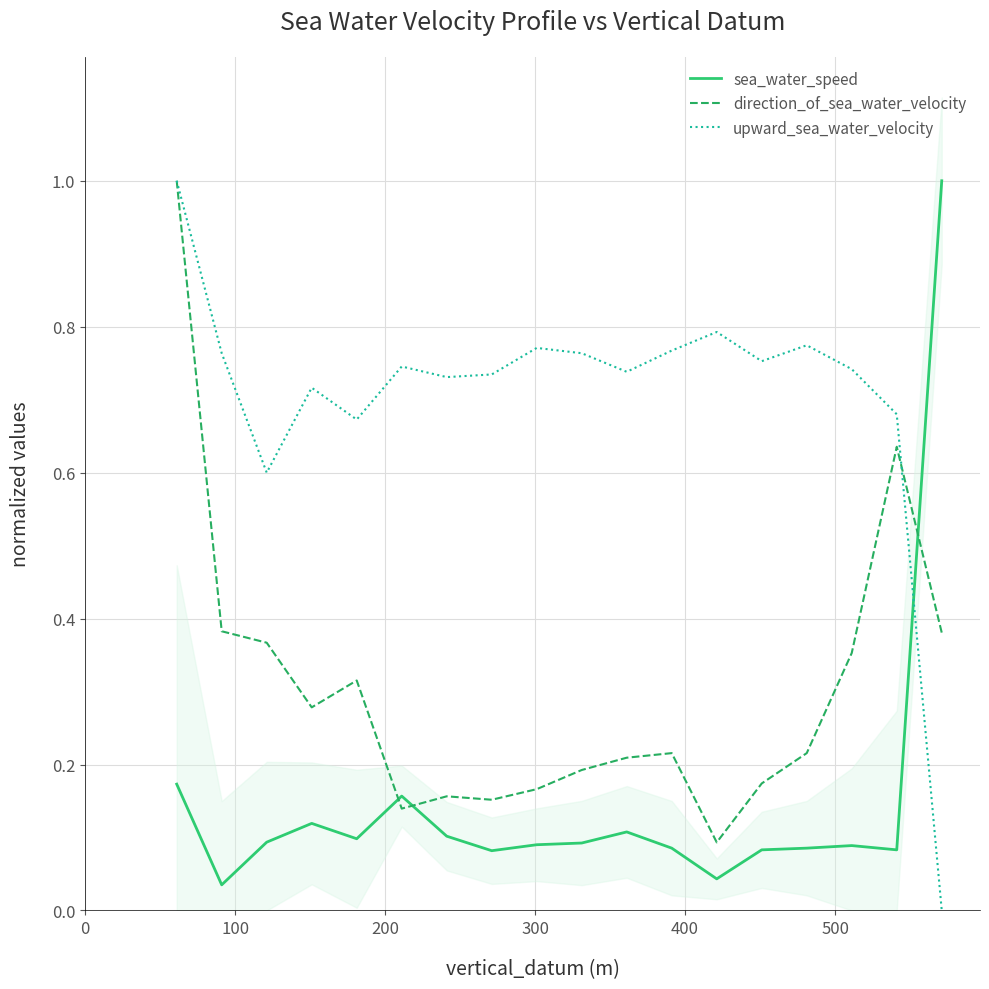

Does the chart have visible grid lines?

Yes